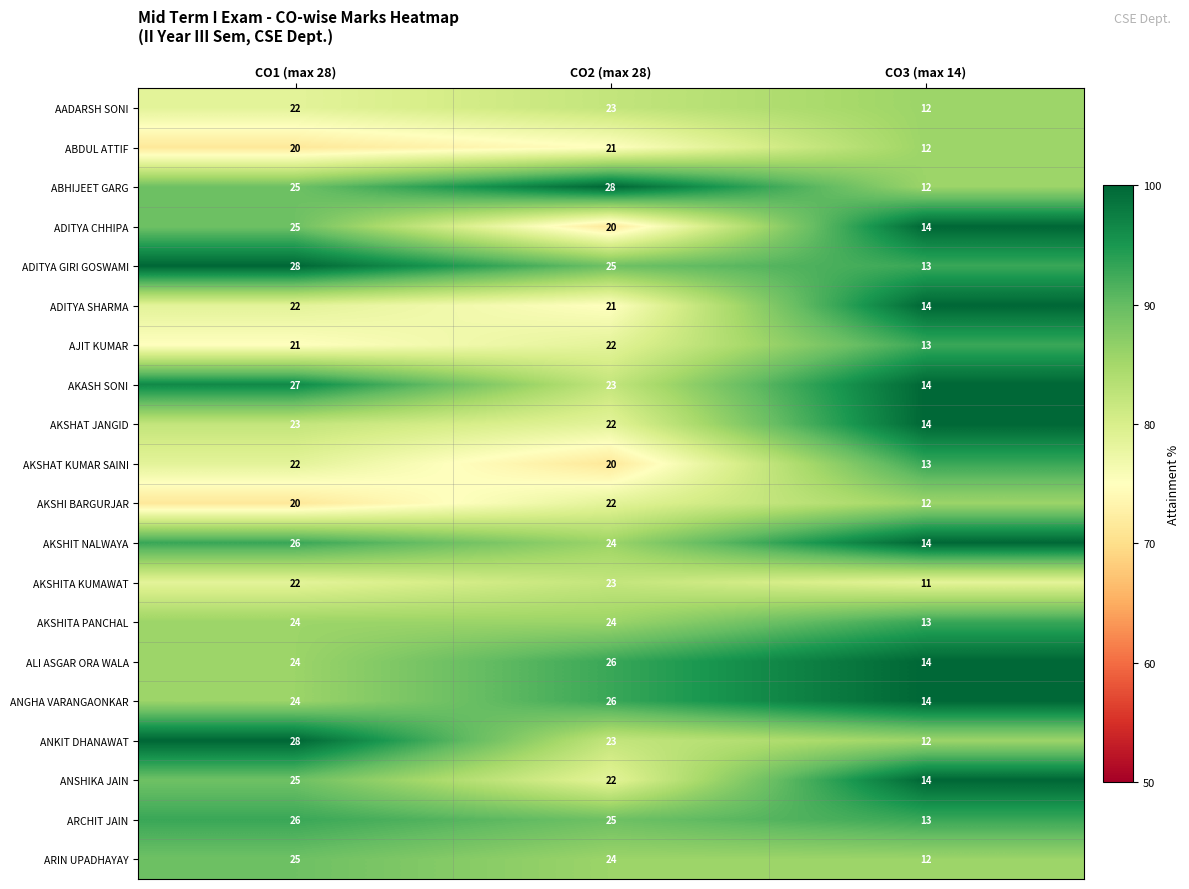

What is the minimum value shown in the chart?

11